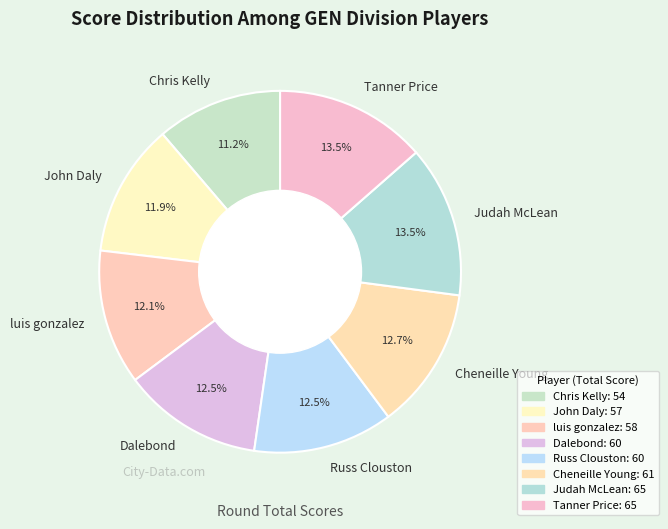

To the nearest percent, what is the difference between the largest and smallest slice percentages?

2%